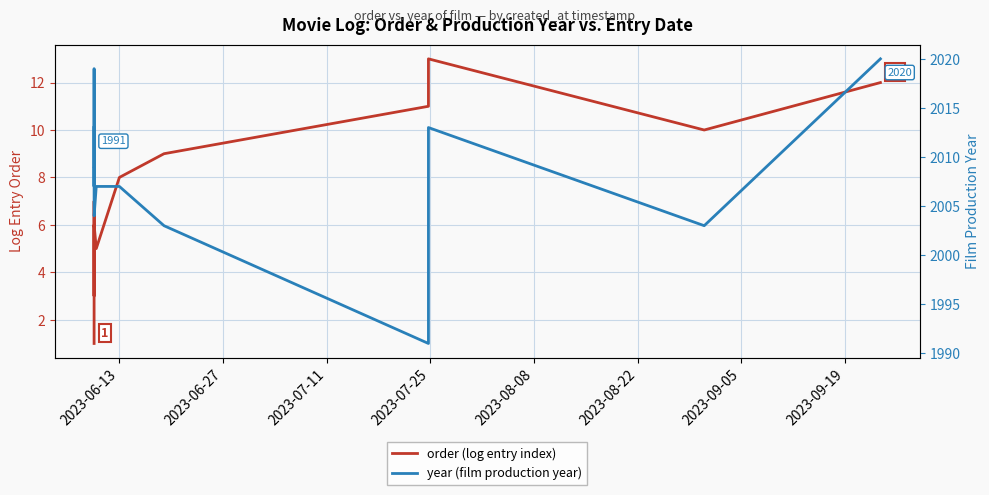

Which series has the widest spread of values?

year (film production year)